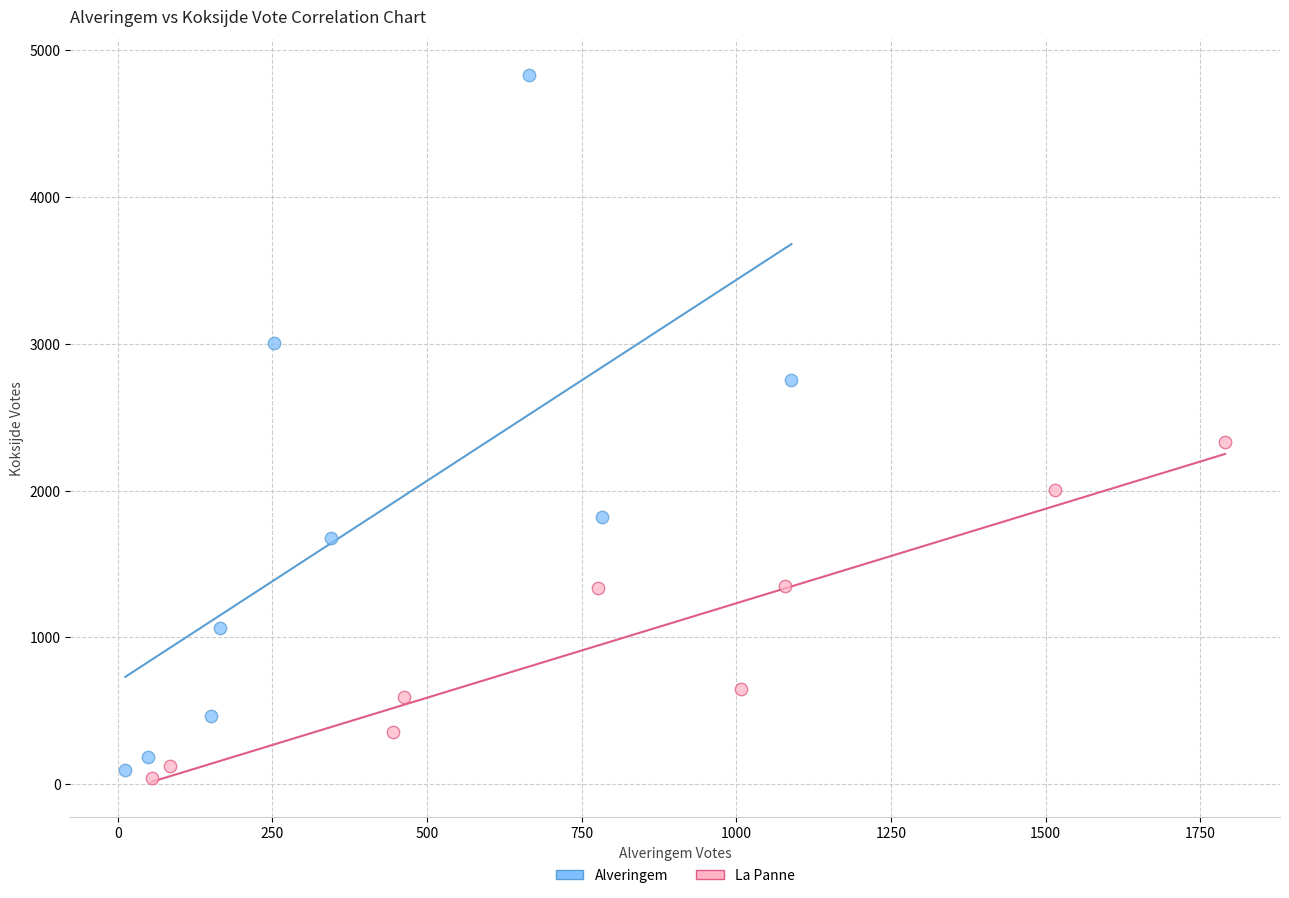

Which series reaches the maximum Y coordinate?

Alveringem